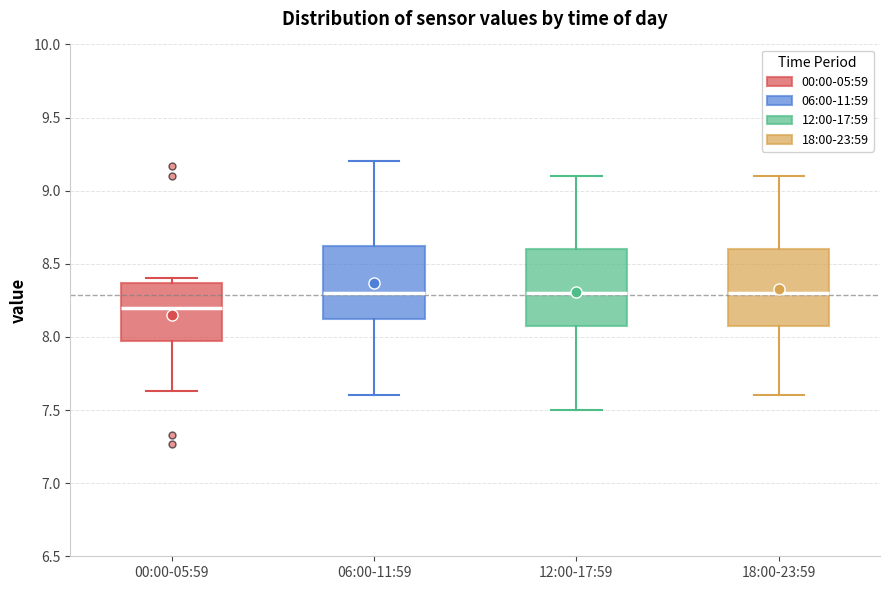

Where is the upper edge of the box for 00:00-05:59 on the y-axis? The values are not printed on the chart, so give them approximately, as read against the axis.

8.35